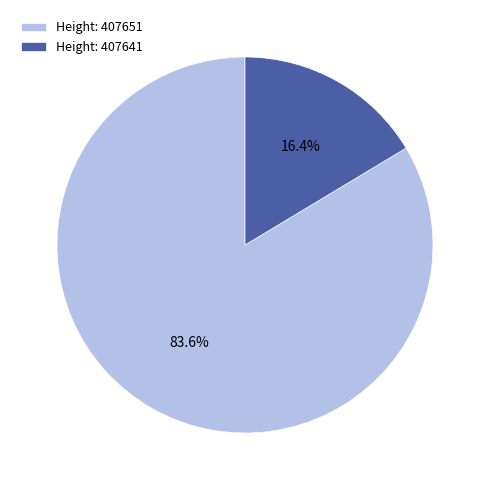

Do Height: 407641 and Height: 407651 together represent more than half of the pie?

Yes